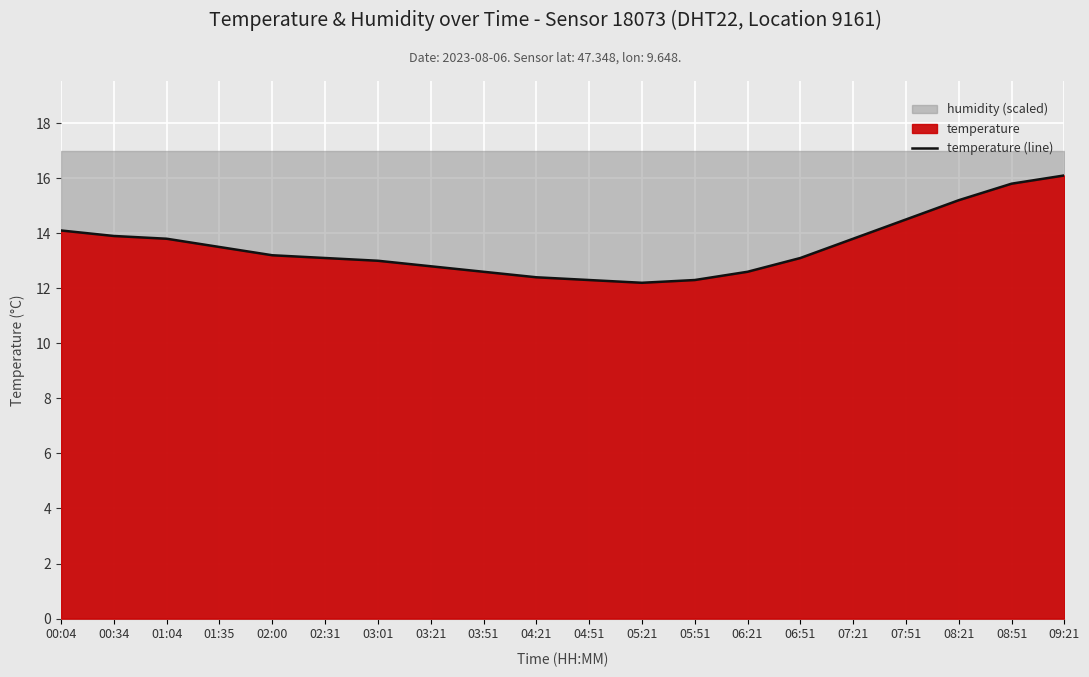

List the labels in order of value, smallest first.

05:21, 04:51, 05:51, 04:21, 03:51, 06:21, 03:21, 03:01, 02:31, 06:51, 02:00, 01:35, 01:04, 07:21, 00:34, 00:04, 07:51, 08:21, 08:51, 09:21